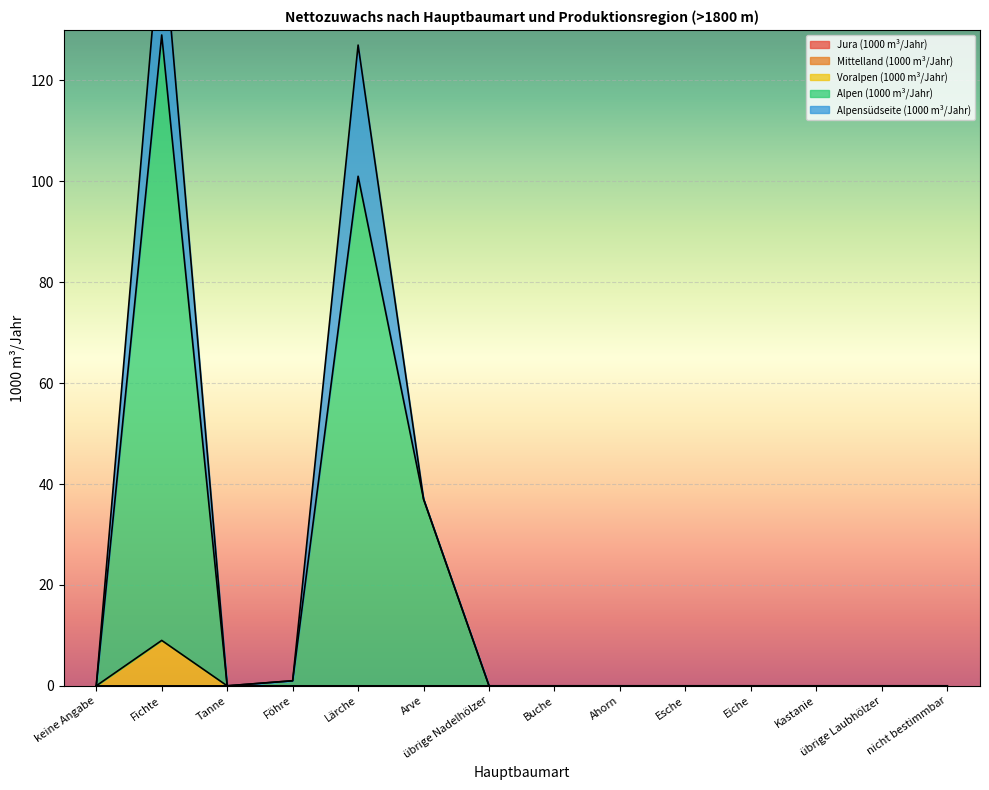

True or false: Alpen (1000 m³/Jahr) and Alpensüdseite (1000 m³/Jahr) cross at least once.

False